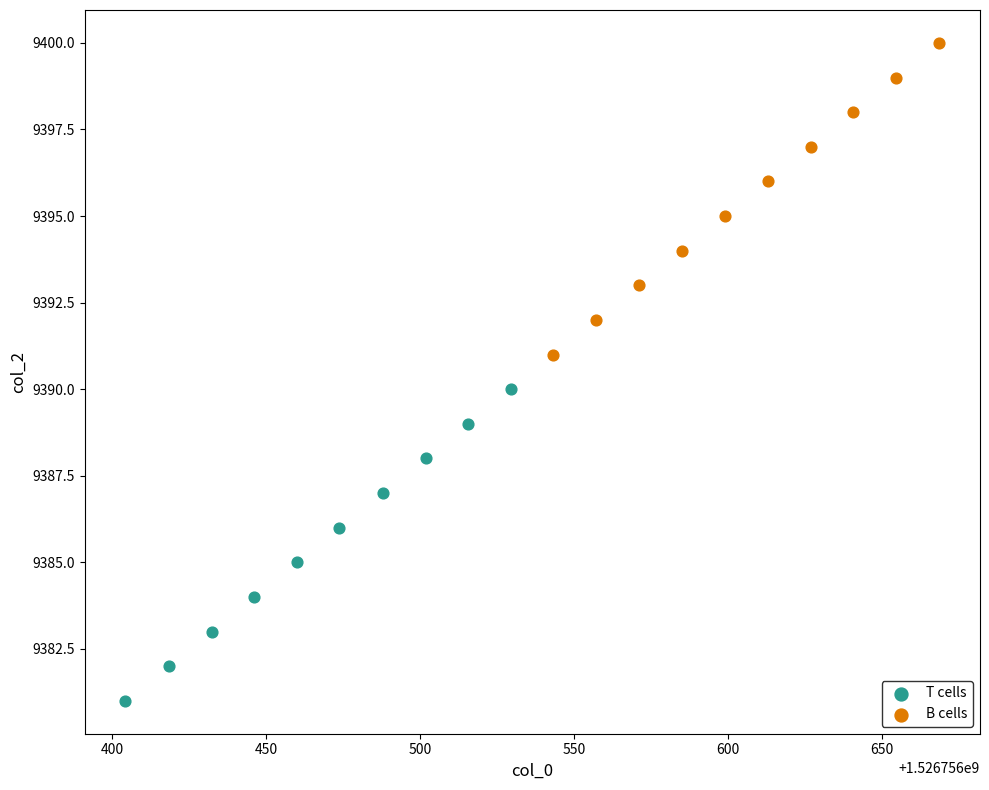

Which series contains the lowest Y value?

T cells